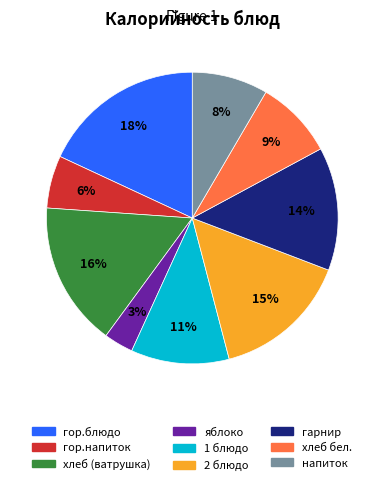

Is it true that напиток is 8% of the pie?

True